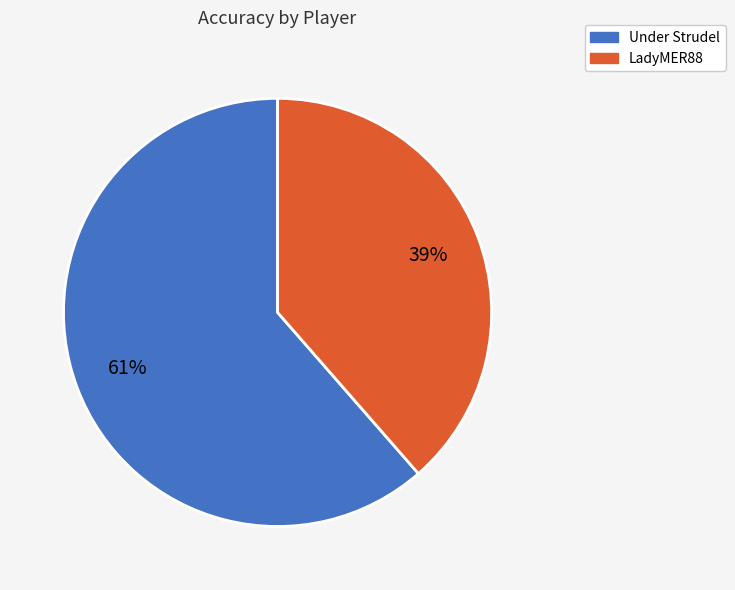

How many slices are in this pie chart?

2